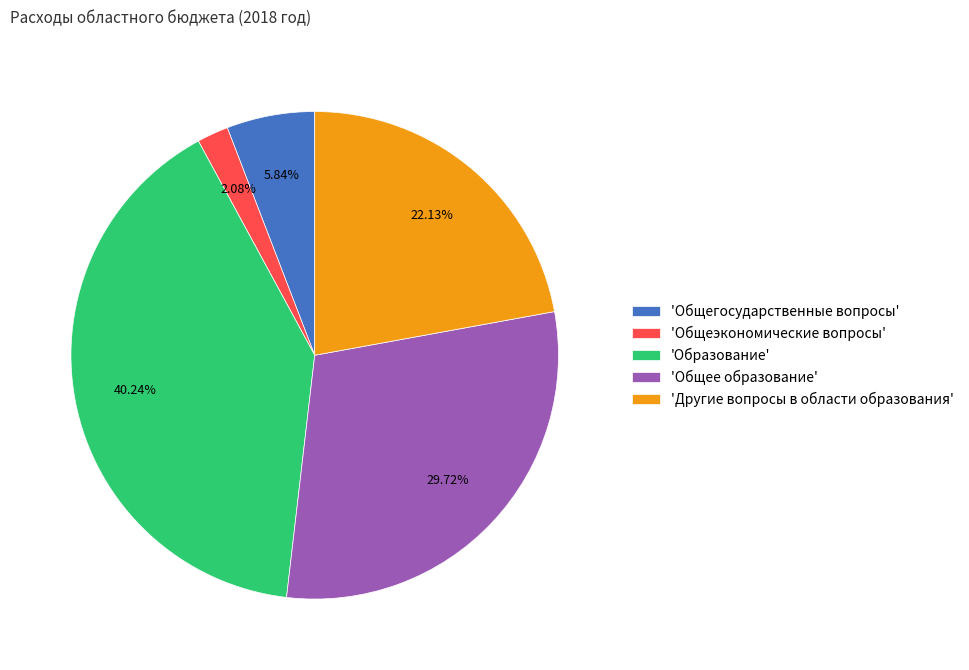

To the nearest percent, what is the difference between the largest and smallest slice percentages?

38%